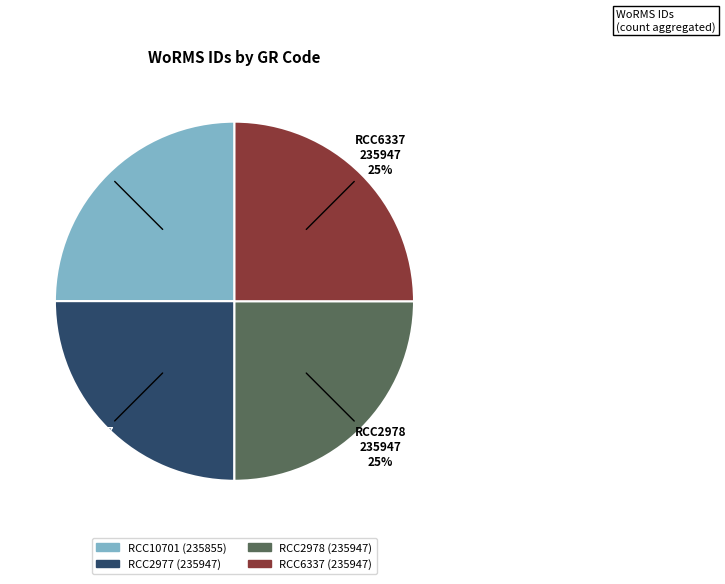

To the nearest percent, what is the combined percentage of RCC10701 and RCC6337?

50%